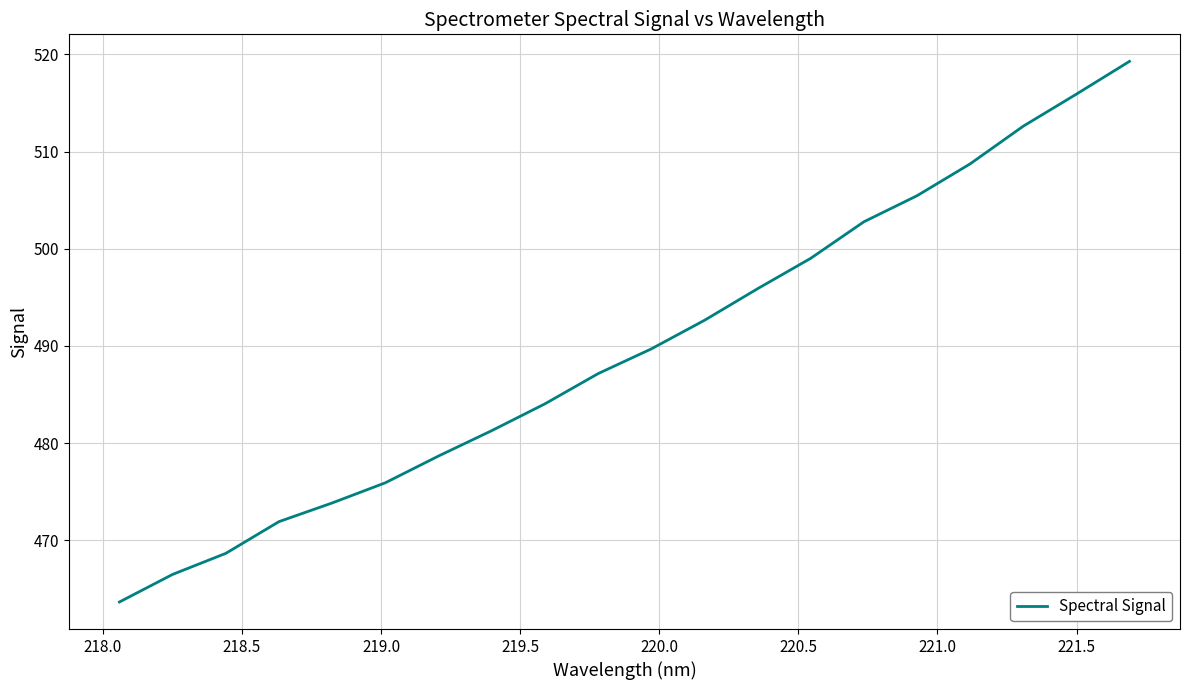

What is the difference between the maximum and minimum values?

55.6